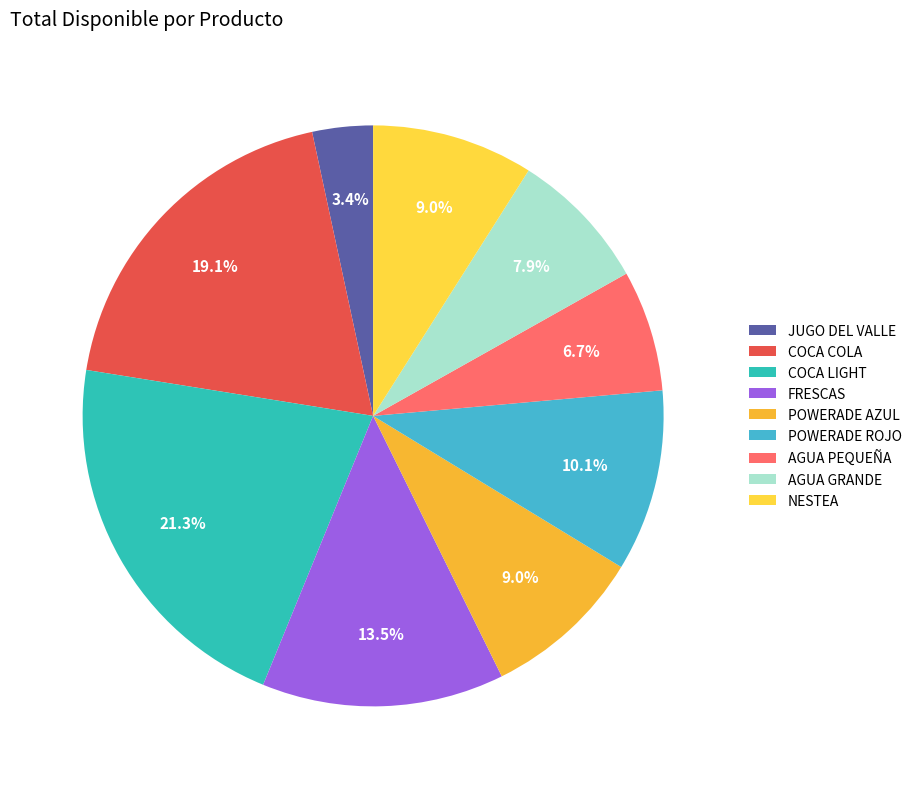

Combined, do AGUA PEQUEÑA and AGUA GRANDE account for over 50%?

No